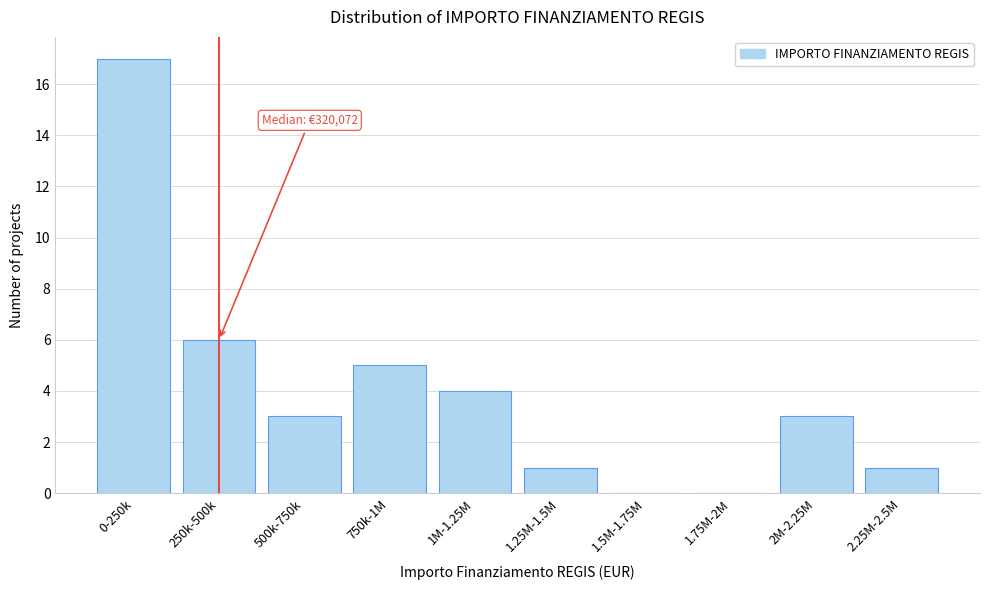

Reading left to right, what are all the values shown in this chart?

0-250k=17	250k-500k=6	500k-750k=3	750k-1M=5	1M-1.25M=4	1.25M-1.5M=1	1.5M-1.75M=0	1.75M-2M=0	2M-2.25M=3	2.25M-2.5M=1